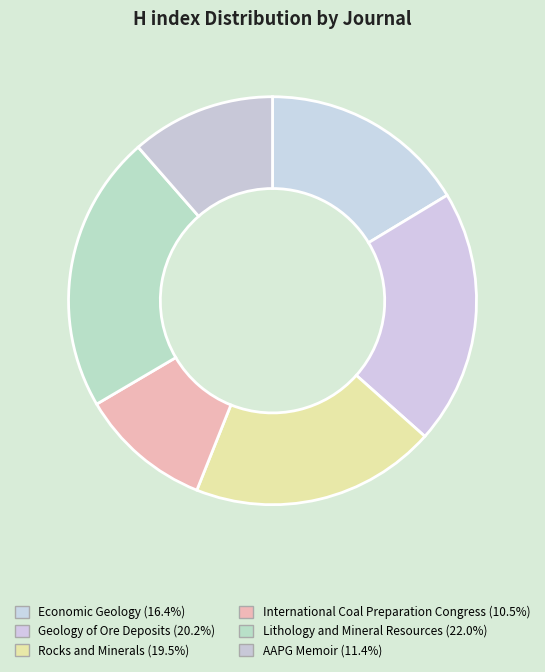

Which category has the smallest portion of the pie?

International Coal Preparation Congress